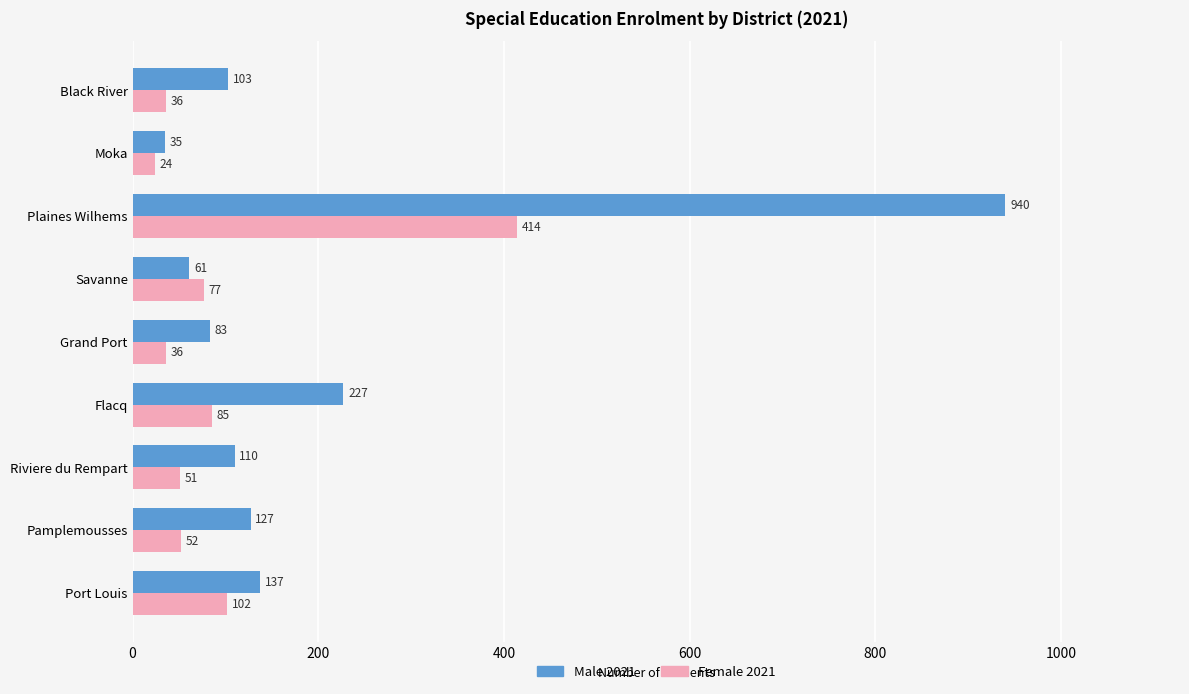

The value of Female 2021 at Grand Port is 36. True or false?

True